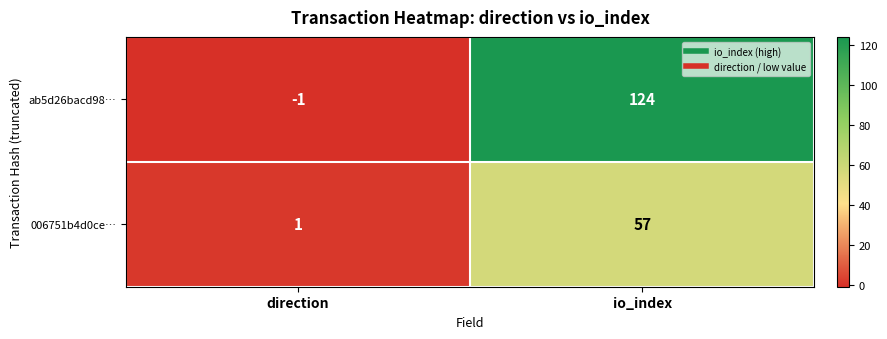

At which category does the chart reach its minimum across all series?

direction